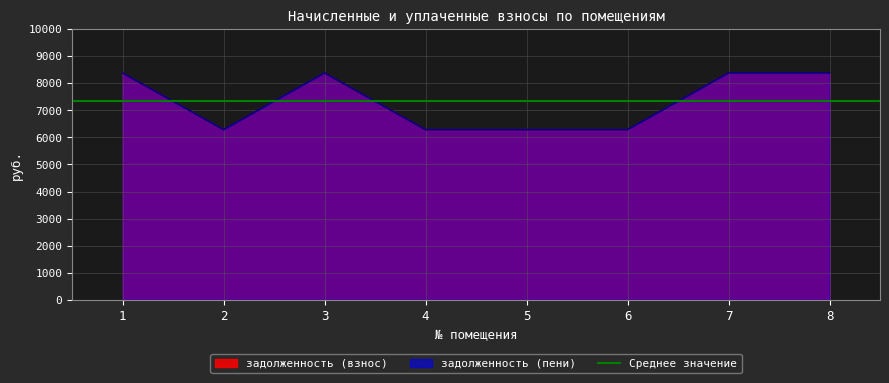

True or false: задолженность (взнос) has a value of 4755.4 at 1.

False